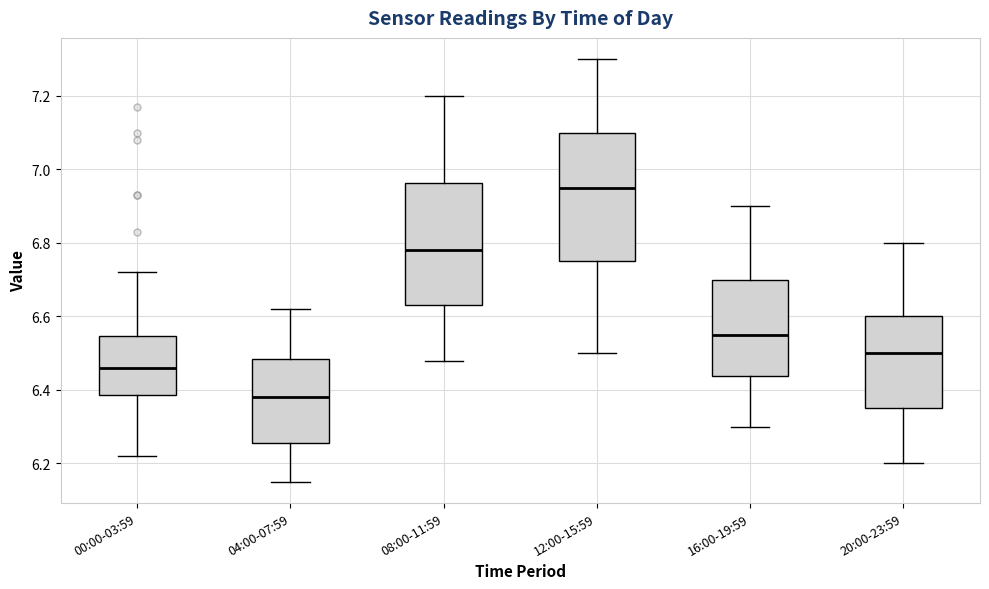

Where does the lower whisker of the box for 08:00-11:59 end on the y-axis? The values are not printed on the chart, so give them approximately, as read against the axis.

6.48